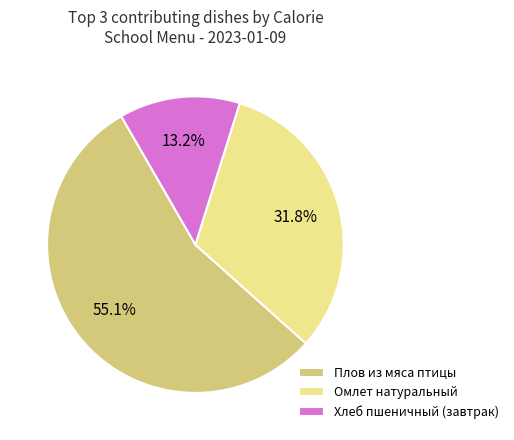

Which has a higher value, Омлет натуральный or Хлеб пшеничный (завтрак)?

Омлет натуральный